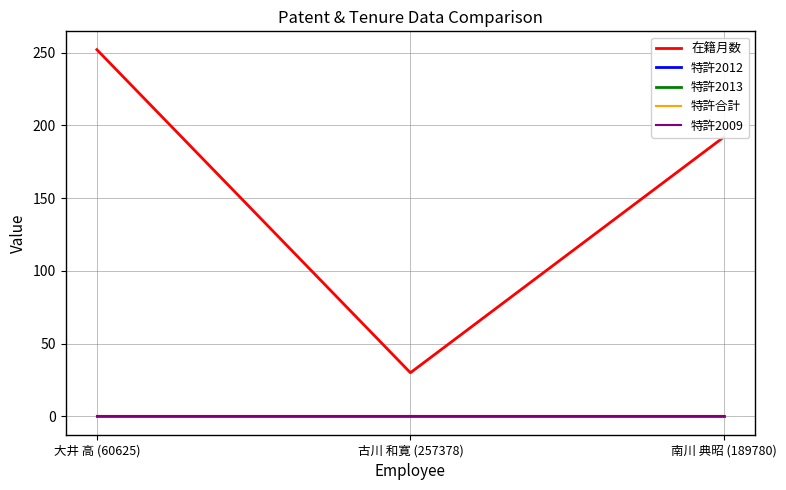

Does the chart have visible grid lines?

Yes